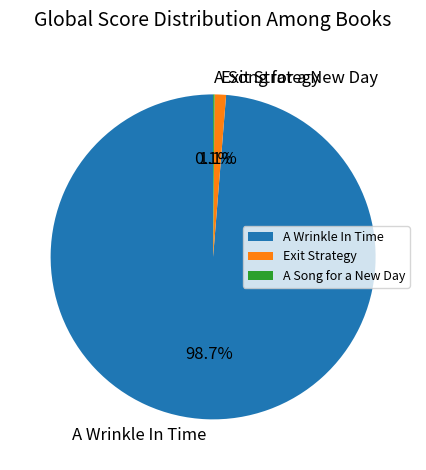

True or false: Exit Strategy accounts for 15% of the total.

False